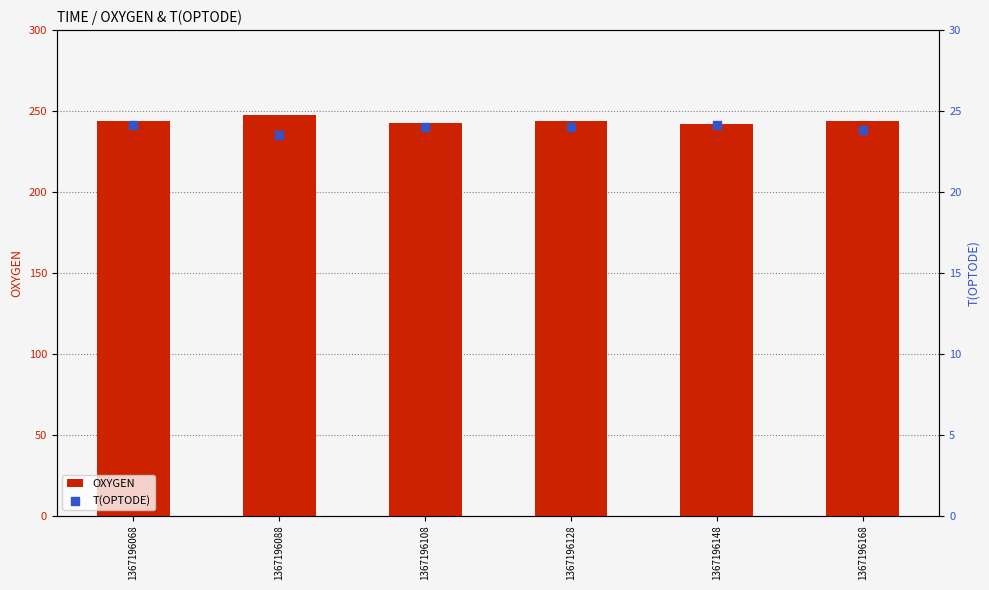

What is the total value across all series at 1367196148?

265.9